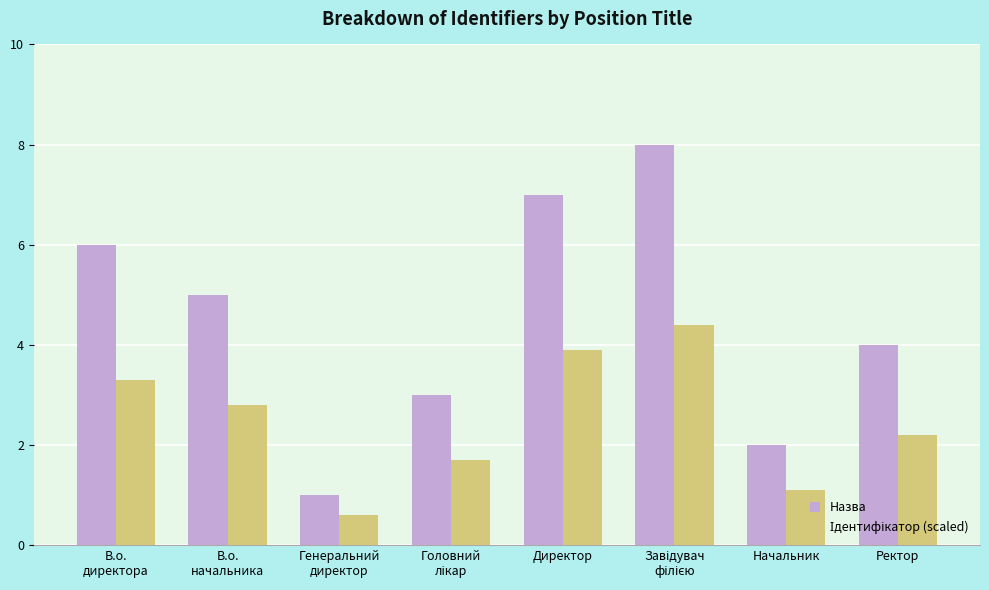

What is the average value of the Назва series?

4.5